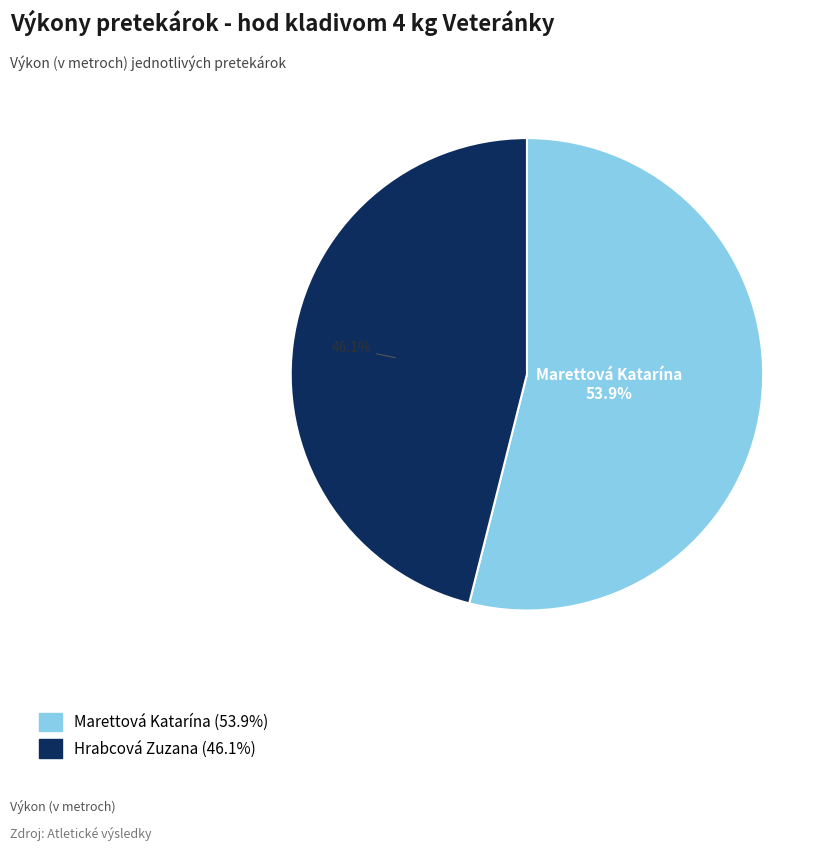

How many slices are in this pie chart?

2